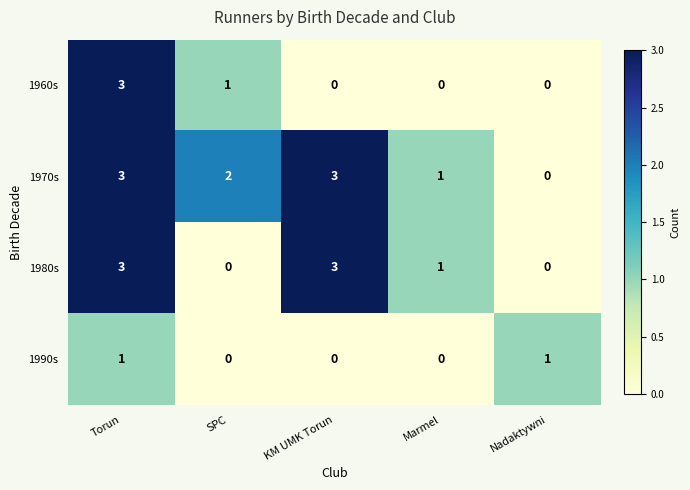

List the series in order of their overall mean, highest first.

1970s, 1980s, 1960s, 1990s